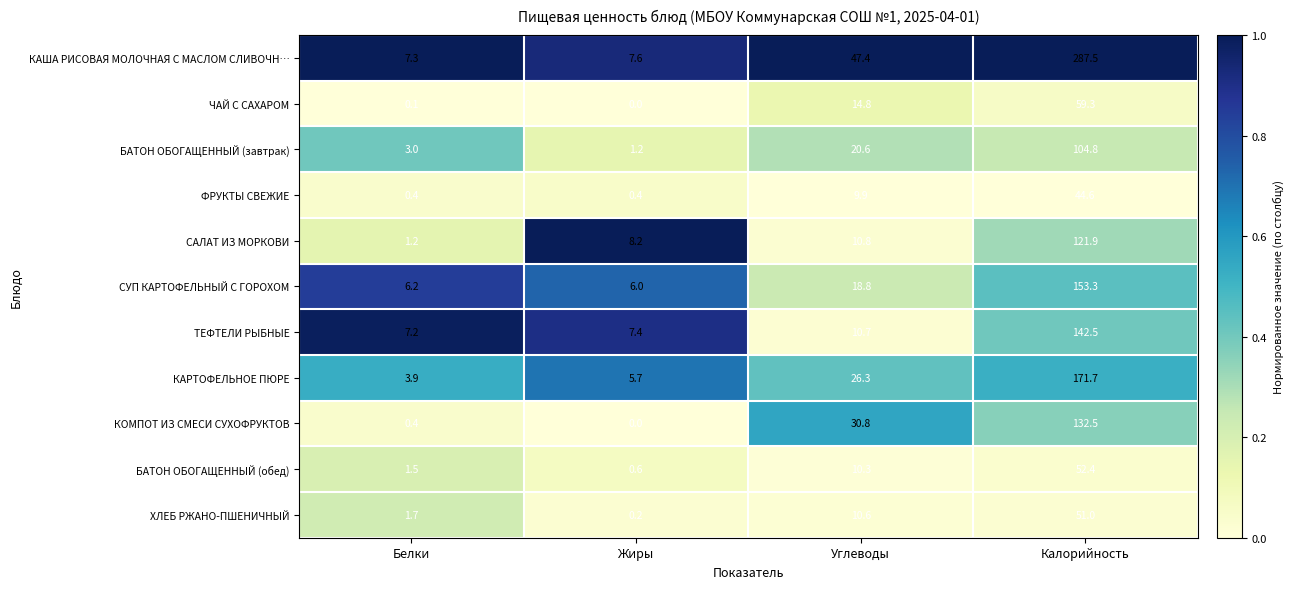

At which category is the sum across all series the highest?

Калорийность